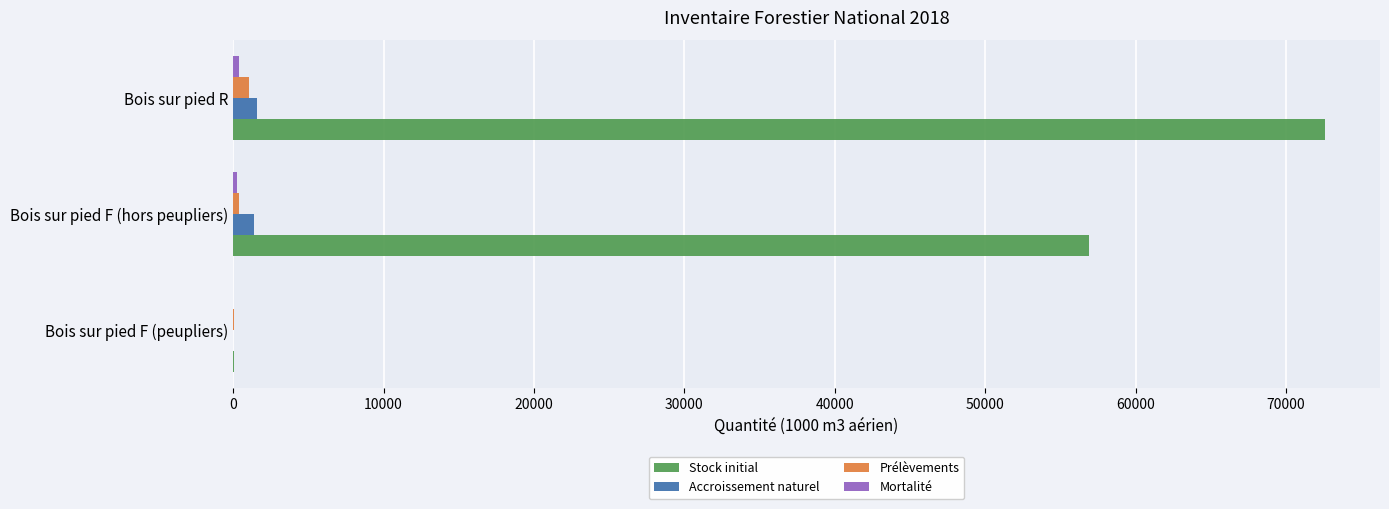

True or false: Stock initial has a value of 72619.3 at Bois sur pied R.

True